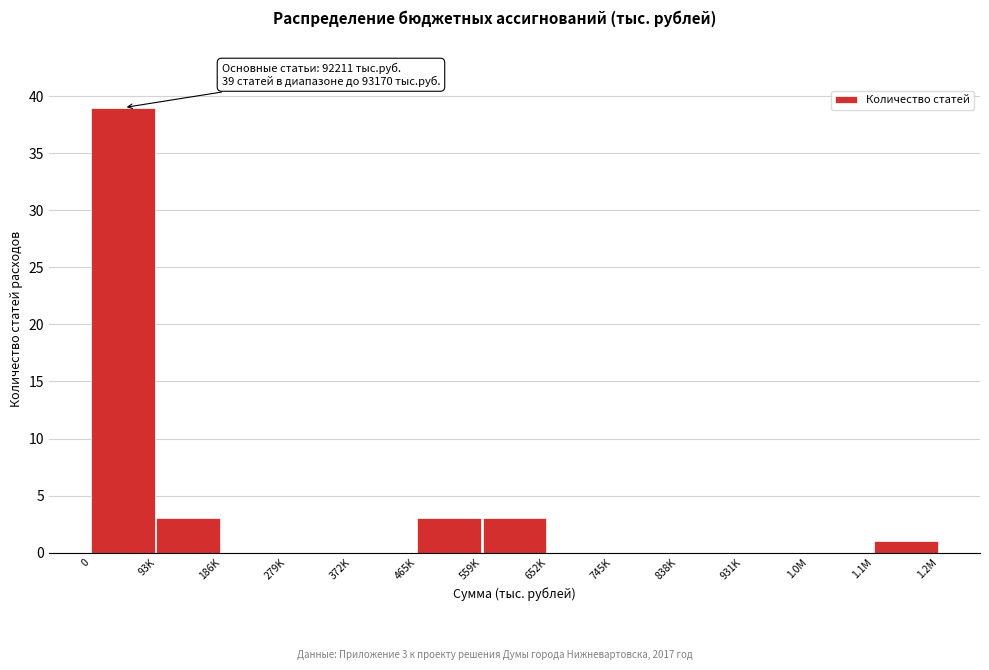

Reading left to right, transcribe all the data shown in this chart.

0=39	93K=3	186K=0	279K=0	372K=0	465K=3	559K=3	652K=0	745K=0	838K=0	931K=0	1.0M=0	1.1M=1